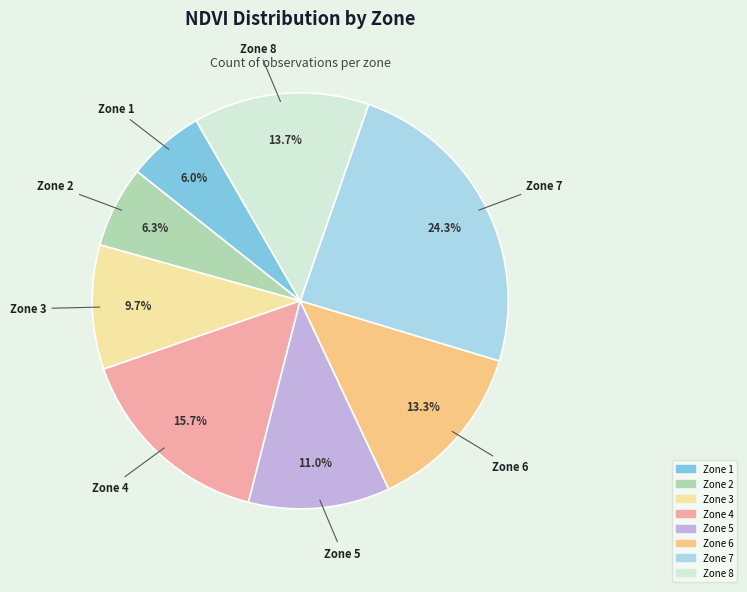

How much of the chart is everything except Zone 4?

84.3%